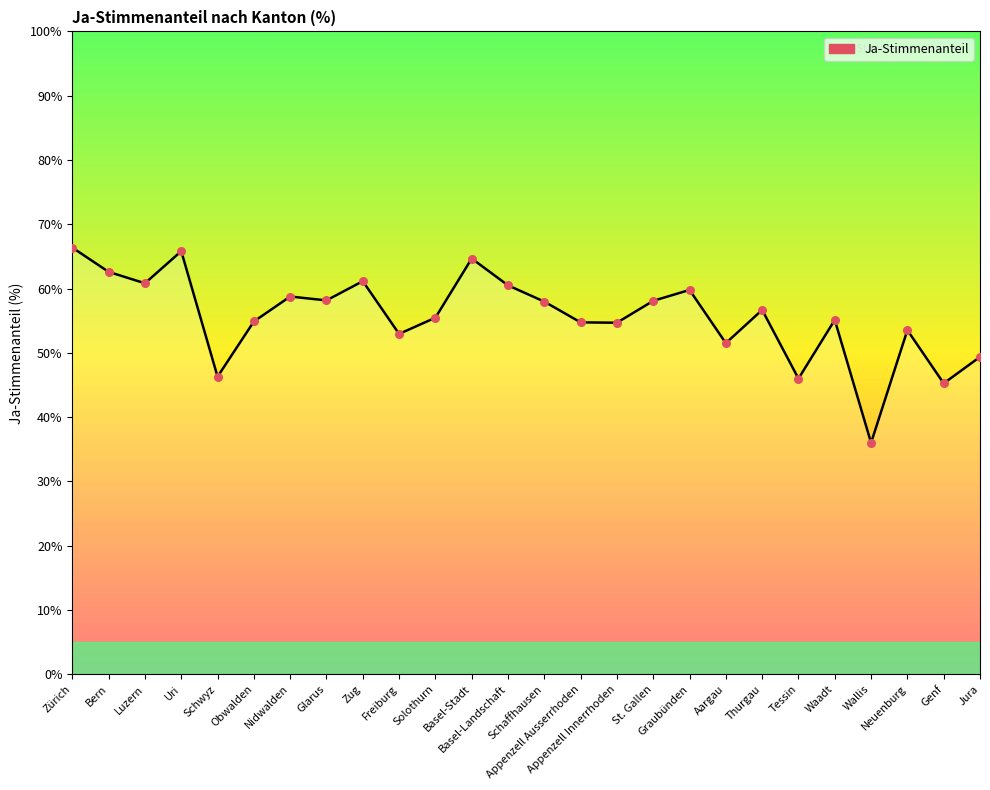

What is the change in value from Luzern to Basel-Landschaft?

-0.3